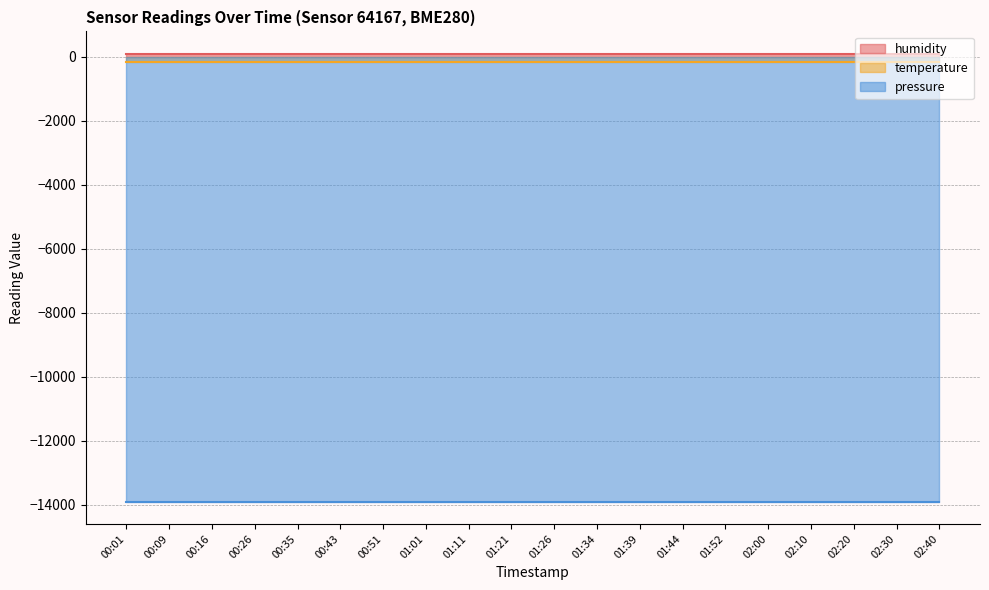

What is the maximum value for temperature?

-145.1